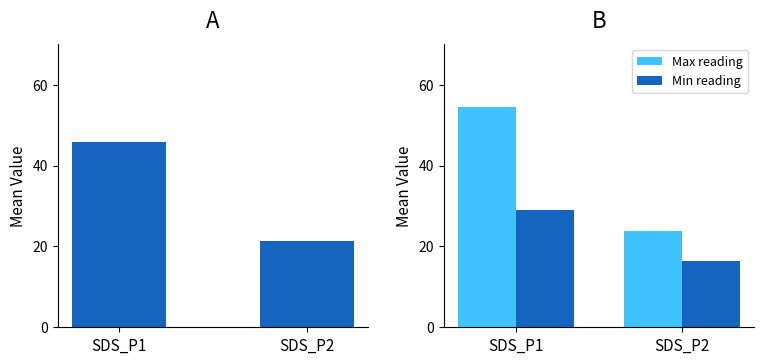

Rank the series by their average value, from highest to lowest.

Max reading, Mean, Min reading